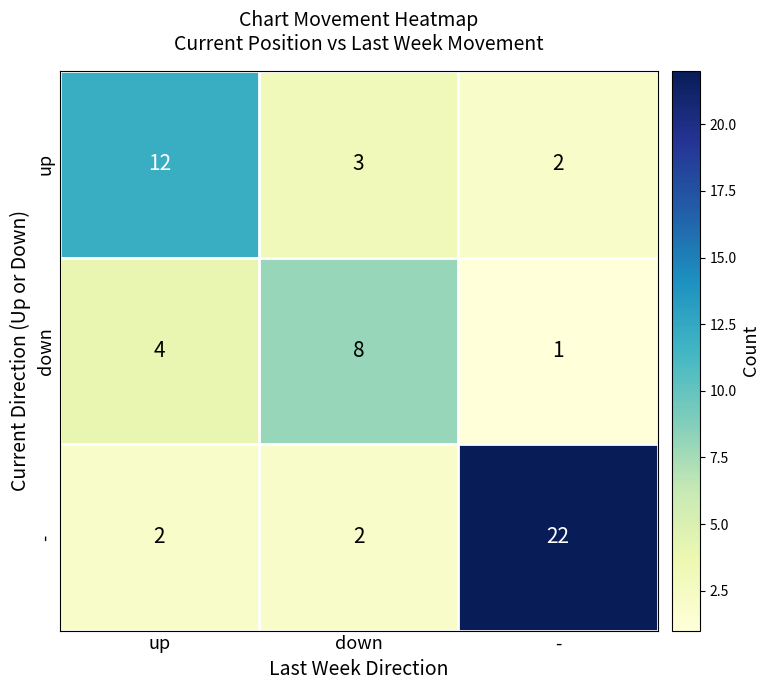

At which label is up closest to 7?

down